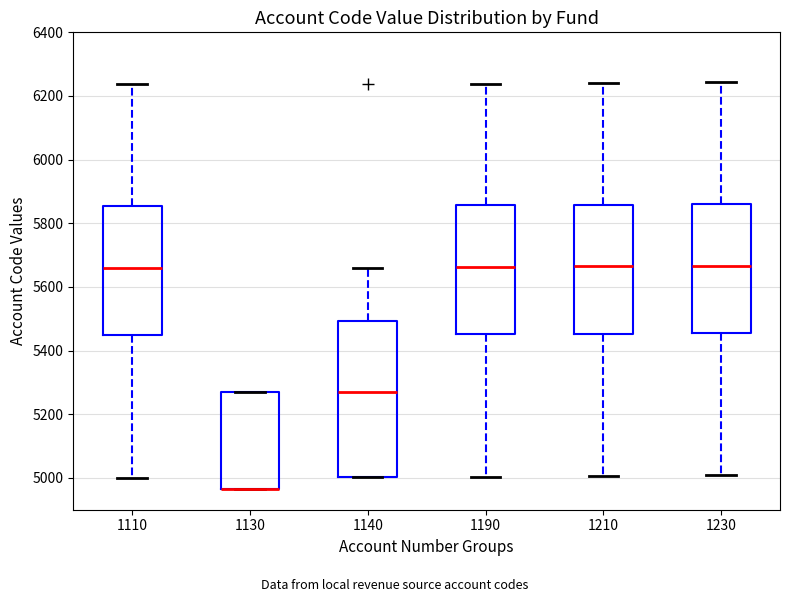

Reading left to right, read every box against the y-axis: the position of its median line, the range the box covers, and the ends of its whiskers. The values are not printed on the chart, so give them approximately, as read against the axis.

1110: median 5660, box 5440 to 5860, whiskers 5000 to 6240
1130: median 4960 (drawn on the box's lower edge), box 4960 to 5260, whiskers 4960 to 5260
1140: median 5280, box 5000 to 5500, whiskers 5000 to 5660
1190: median 5660, box 5460 to 5860, whiskers 5000 to 6240
1210: median 5660, box 5460 to 5860, whiskers 5000 to 6240
1230: median 5660, box 5460 to 5860, whiskers 5000 to 6240